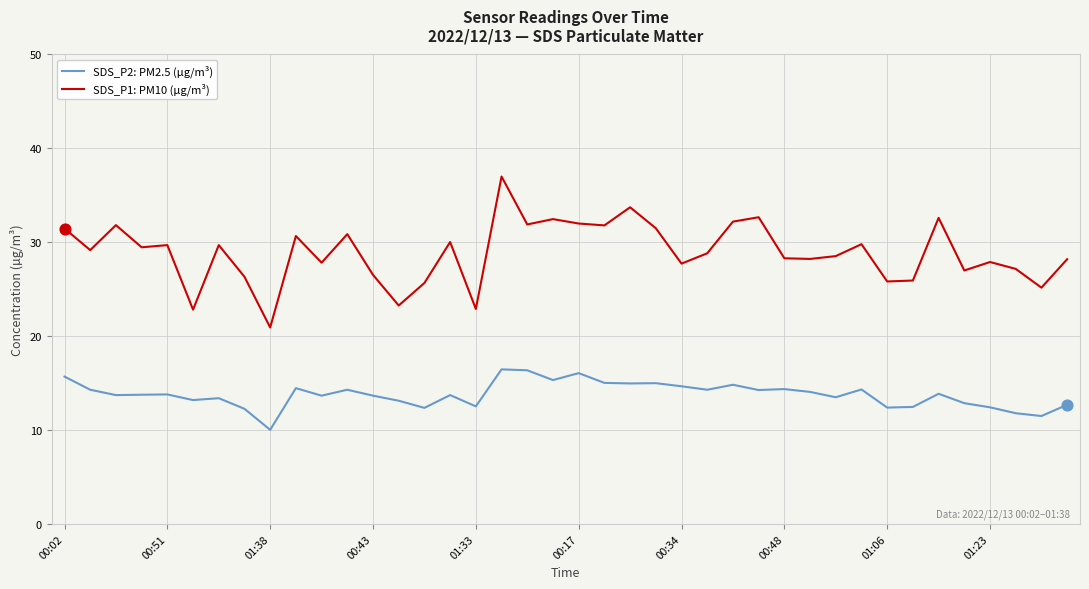

Which series has the largest total across all categories?

SDS_P1: PM10 (µg/m³)